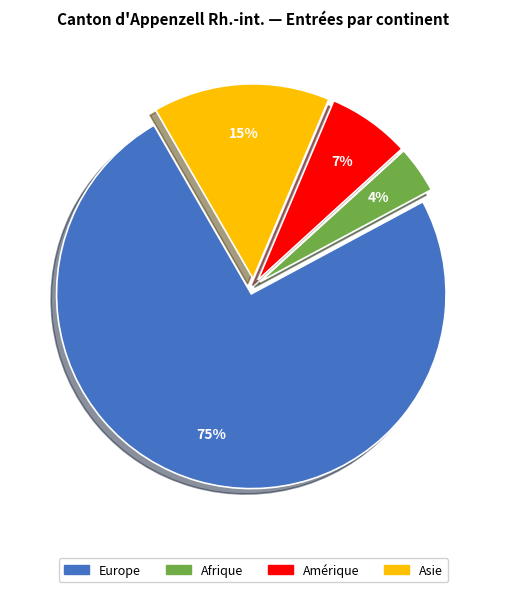

To the nearest percent, what is the average slice percentage?

25%